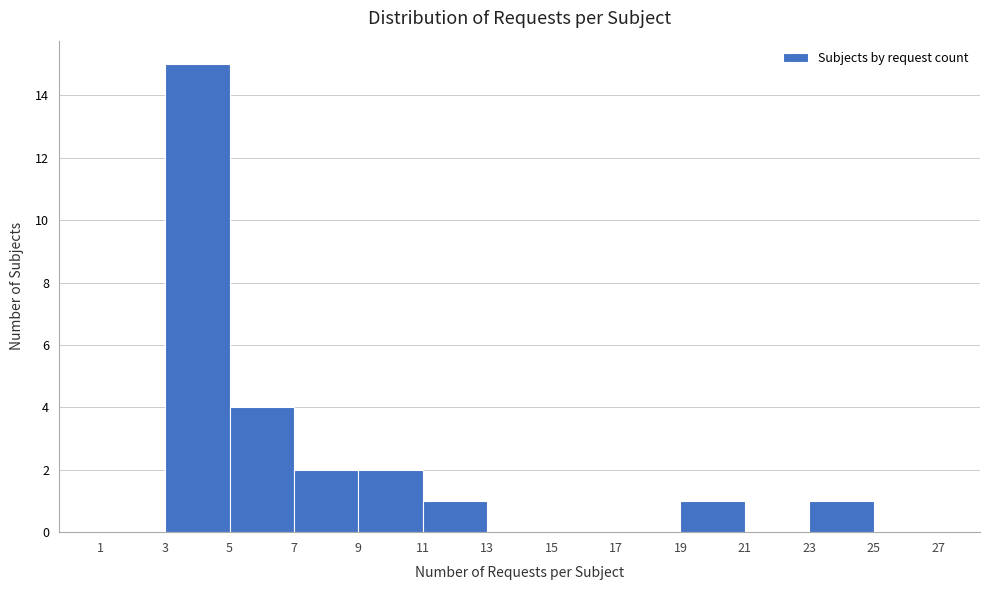

How tall is the bar that spans 5 to 7 on the x-axis? The values are not printed on the chart, so give them approximately, as read against the axis.

4